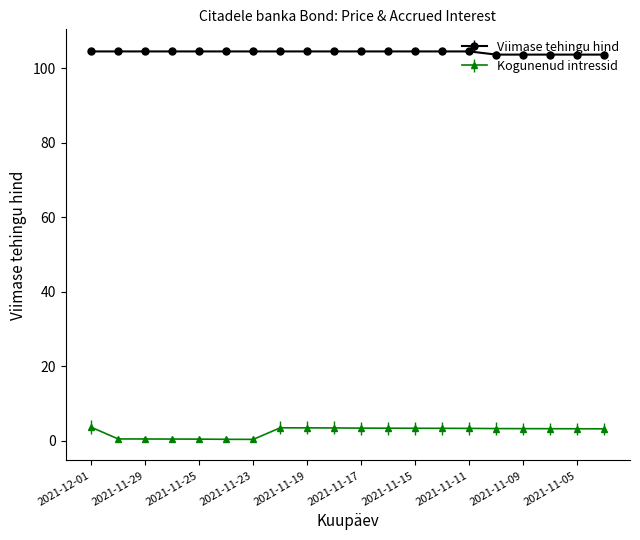

Which series has the largest total across all categories?

Viimase tehingu hind